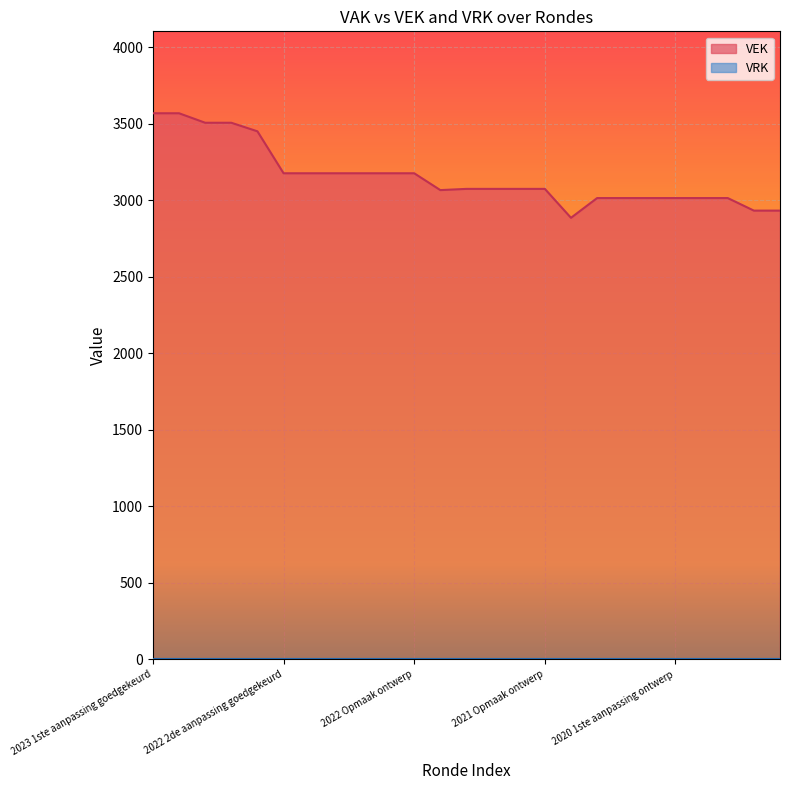

What is the value of the 13th point from the left?

3074